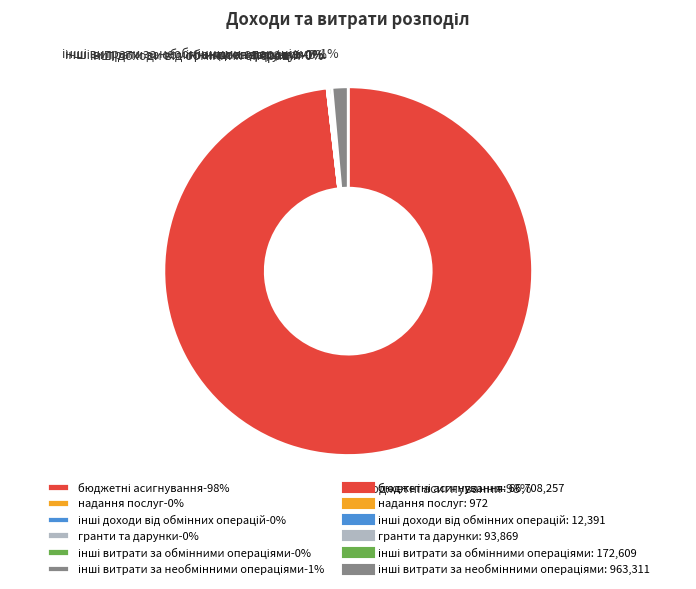

What percentage is the бюджетні асигнування slice, to the nearest percent?

98%